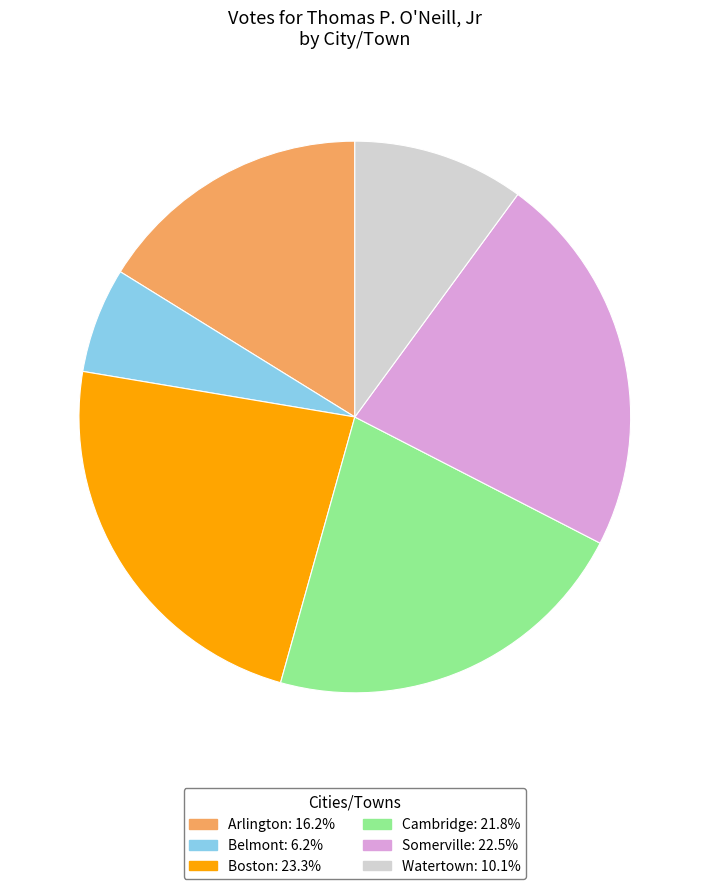

Is Somerville the majority of the pie?

No